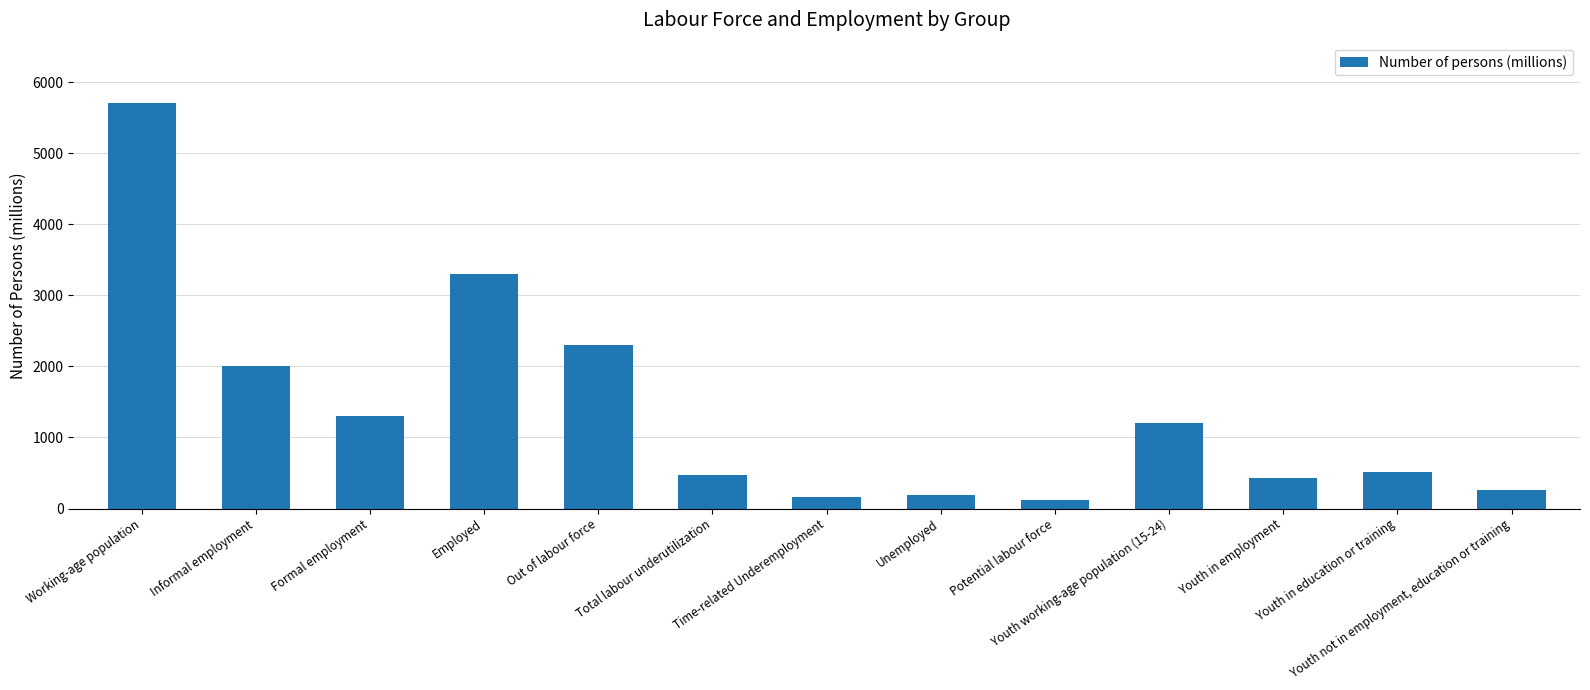

Rank the categories by value from highest to lowest.

Working-age population, Employed, Out of labour force, Informal employment, Formal employment, Youth working-age population (15-24), Youth in education or training, Total labour underutilization, Youth in employment, Youth not in employment, education or training, Unemployed, Time-related Underemployment, Potential labour force